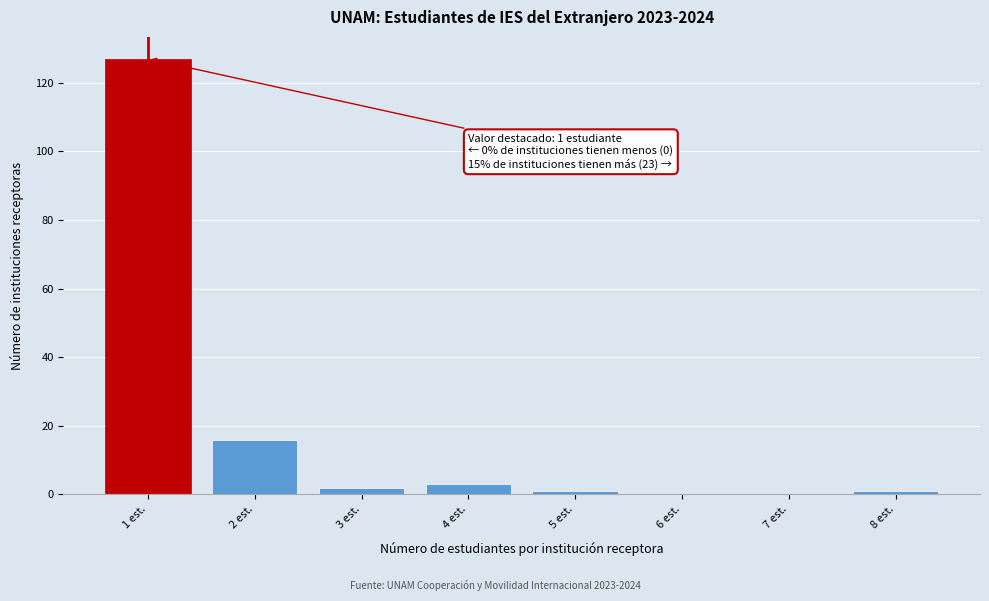

Over which range of the x-axis is the bar tallest?

0.5 to 1.5